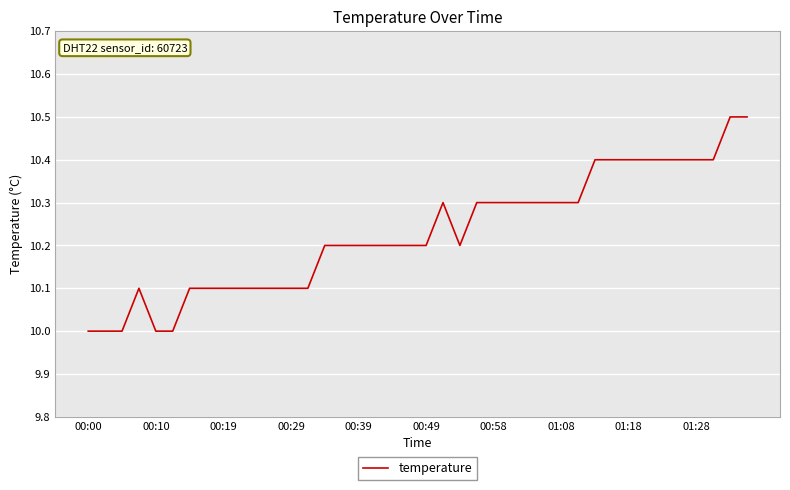

What is the maximum value shown in the chart?

10.5